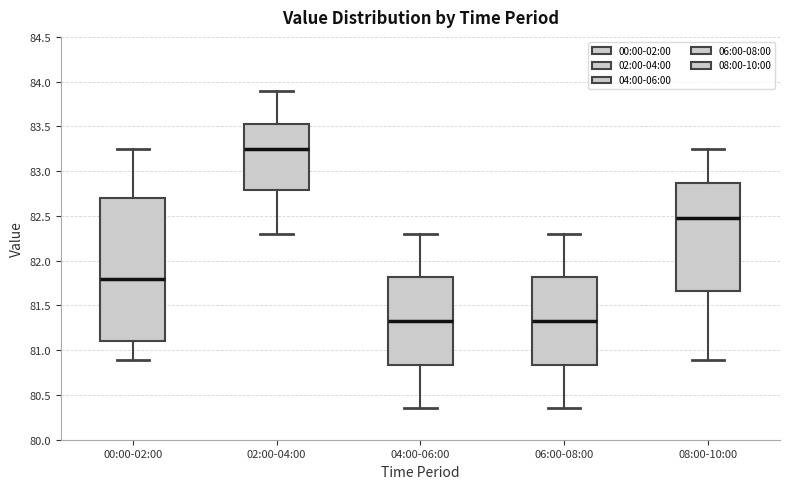

Which box's median line is the highest?

02:00-04:00